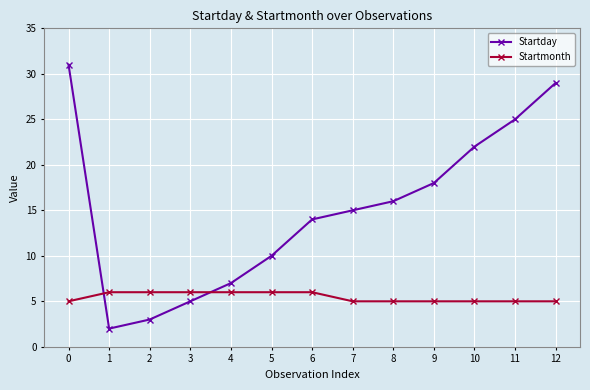

What is the sum of all Startmonth values?

71